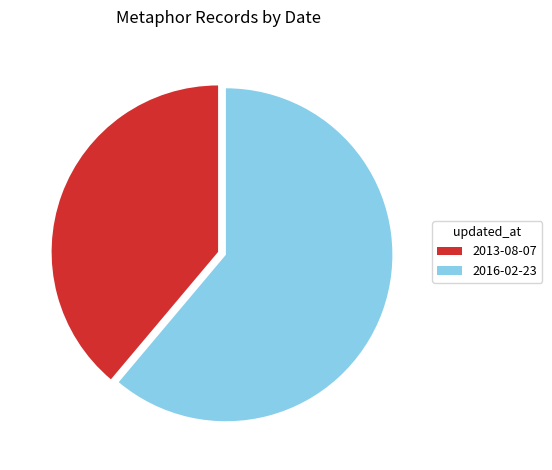

Which has a higher value, 2013-08-07 or 2016-02-23?

2016-02-23